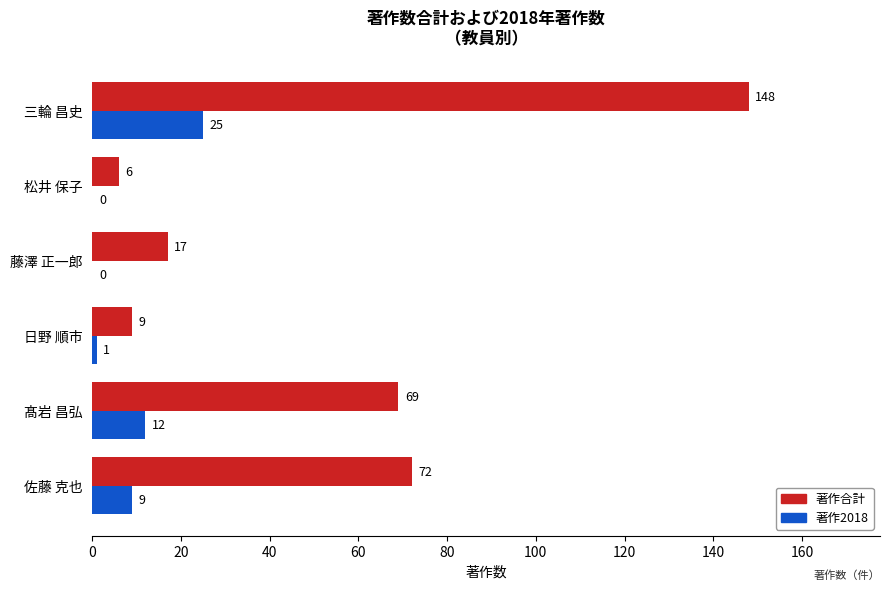

Which series changed the most between 日野 順市 and 三輪 昌史?

著作合計